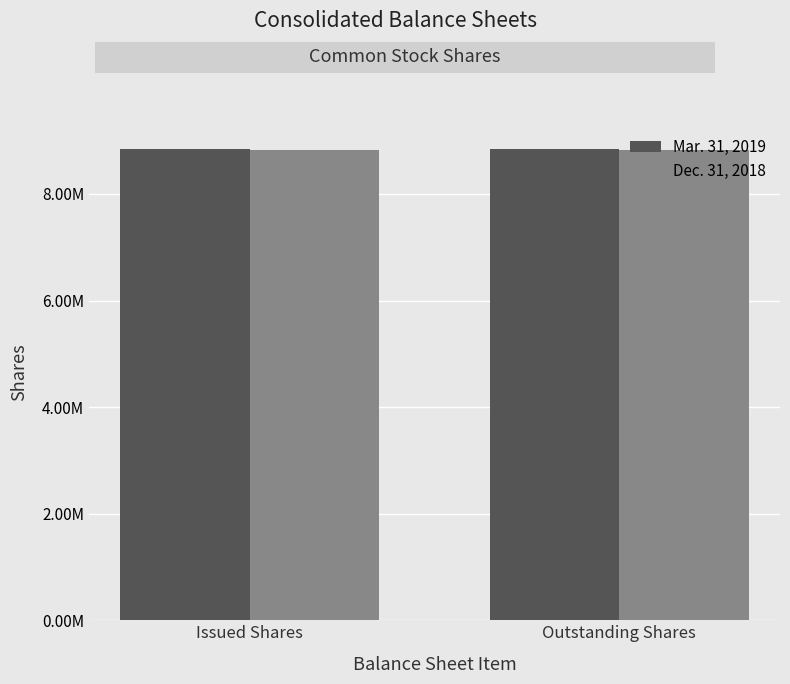

At which category is the sum across all series the highest?

Issued Shares